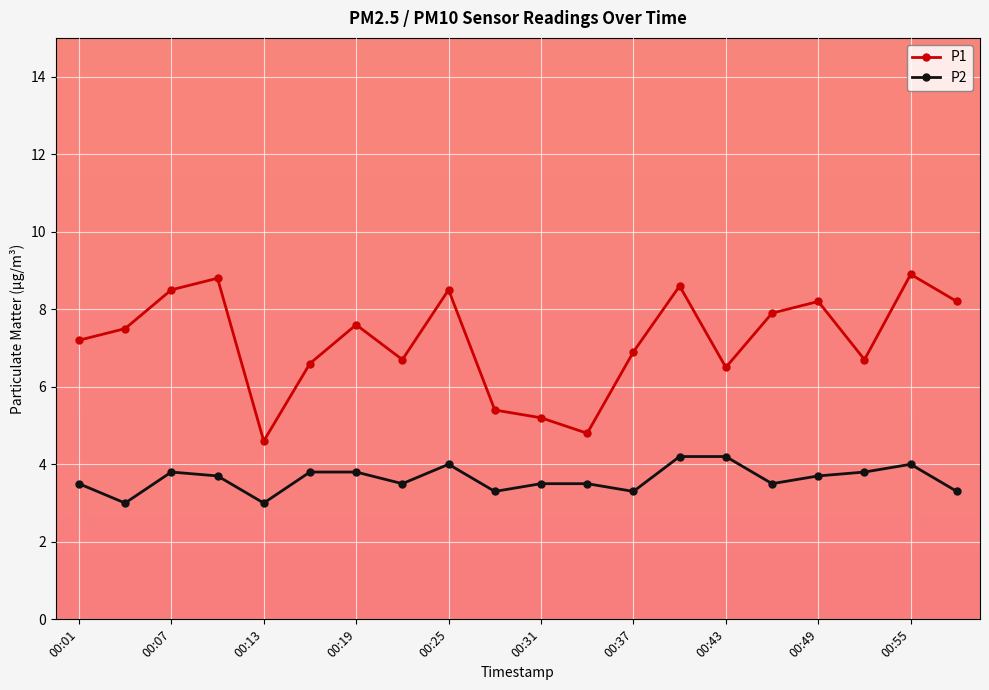

True or false: P2 and P1 intersect in this chart.

False